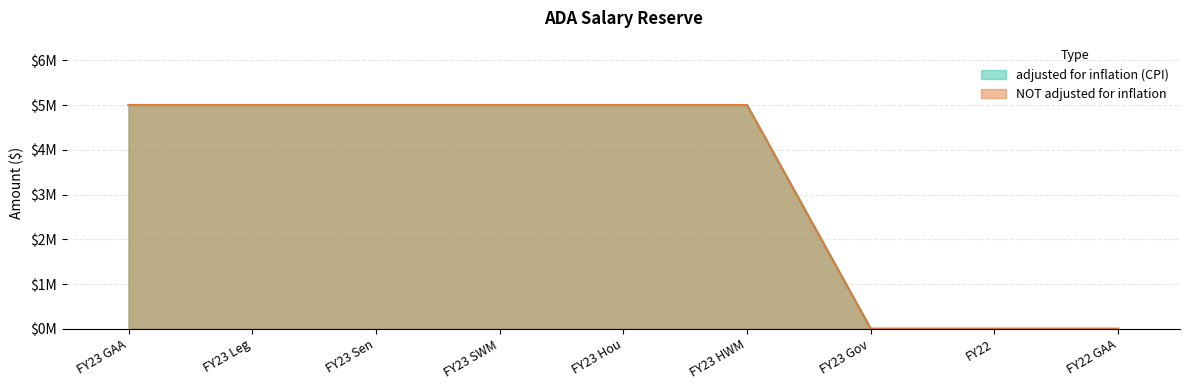

What is the sum of all NOT adjusted for inflation values?

30000000